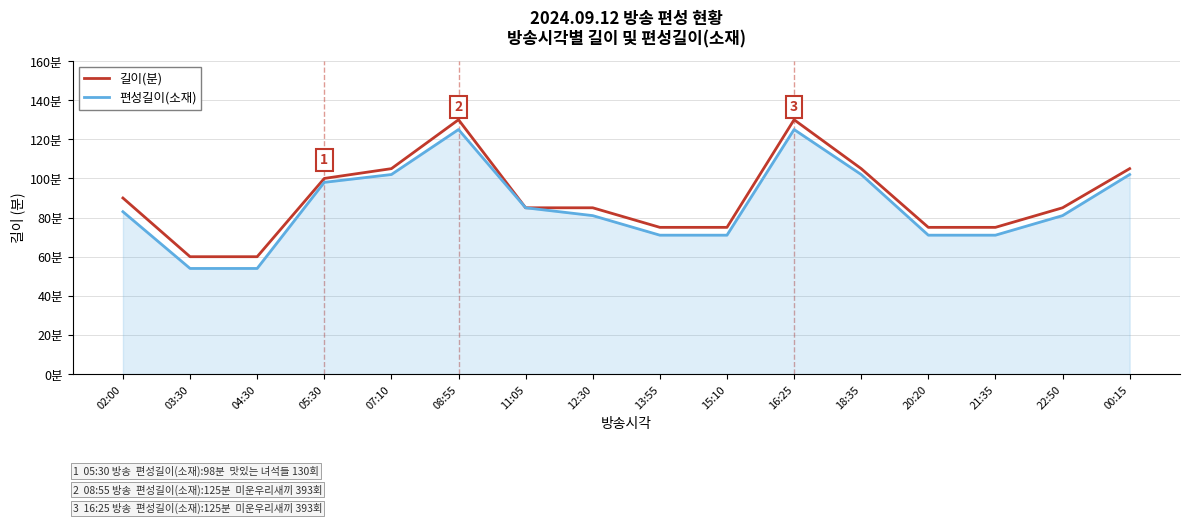

Rank the series by their maximum value, from lowest to highest.

편성길이(소재), 길이(분)